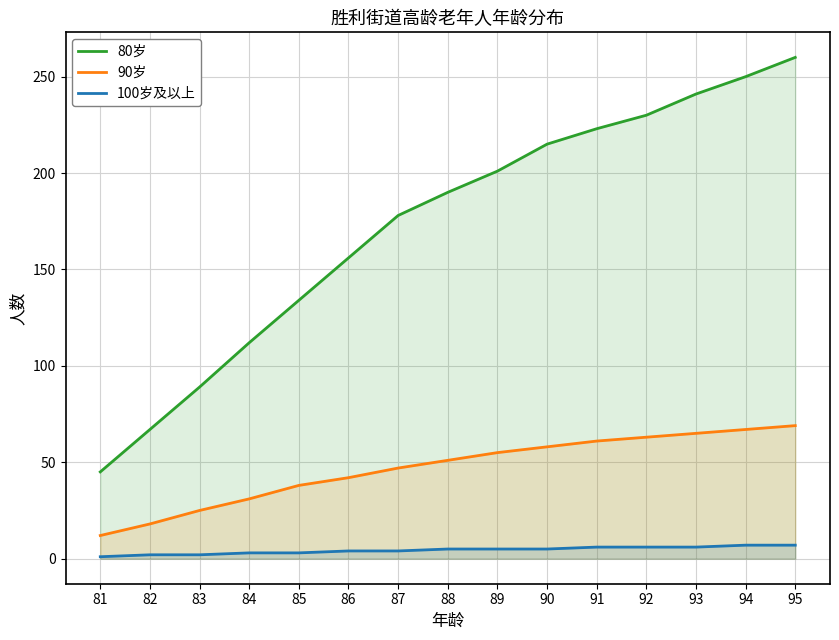

True or false: 100岁及以上 has more than 0 points higher than both neighbors.

False